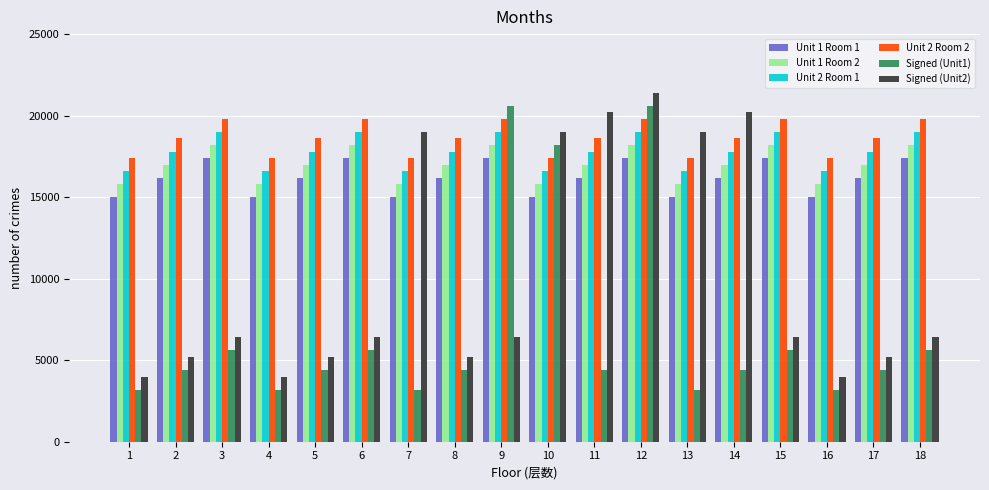

What is the maximum value for Signed (Unit2)?

21400